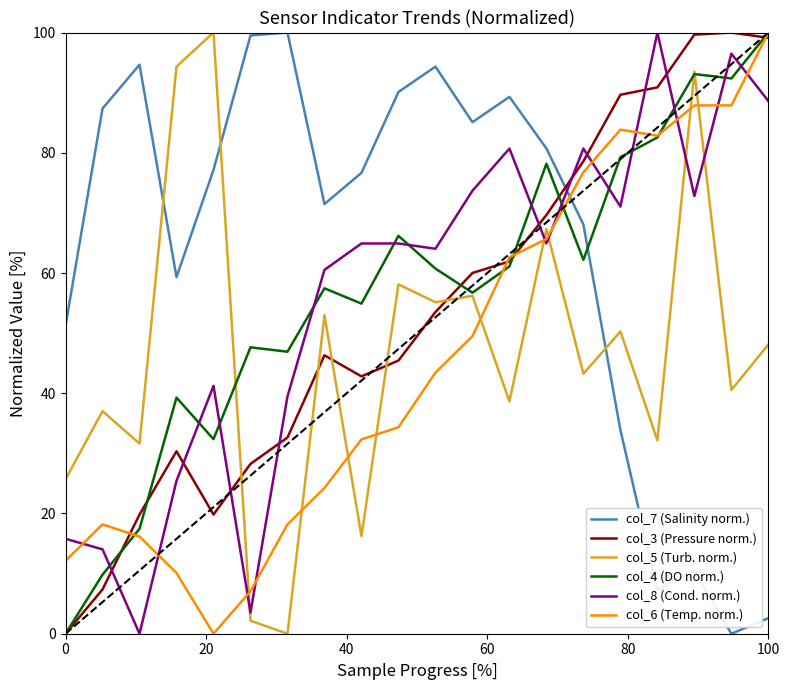

Which series has the largest total across all categories?

col_7 (Salinity norm.)